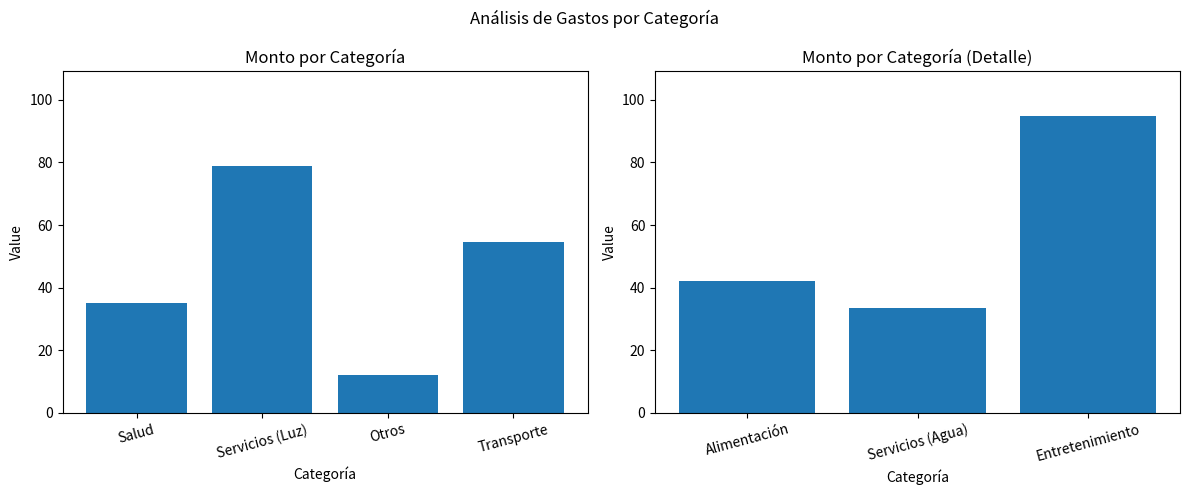

Are the bars grouped side by side (vs. stacked)?

No